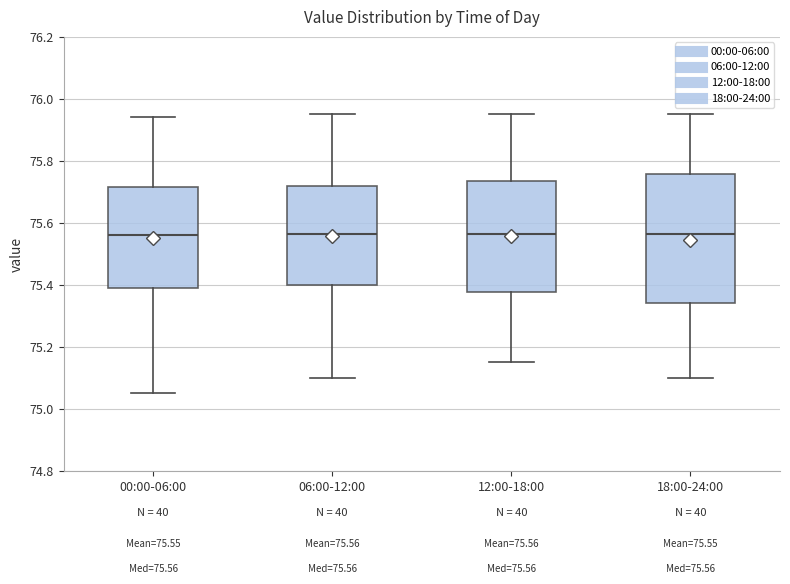

Comparing the boxes themselves (not the whiskers), which one is the tallest?

18:00-24:00